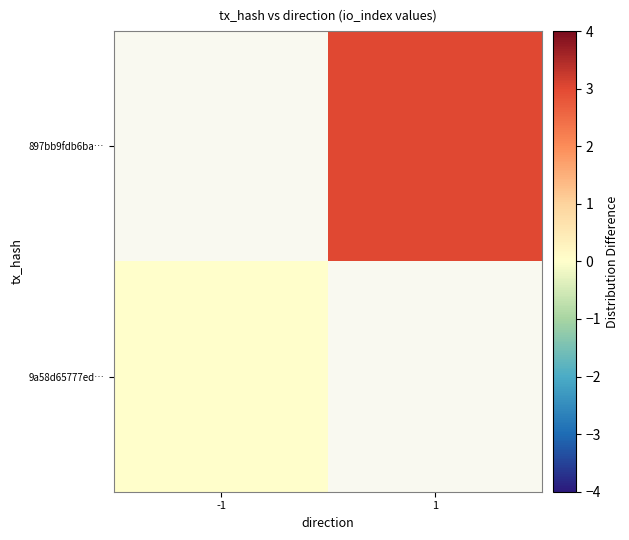

Which category has the highest value across all series?

1